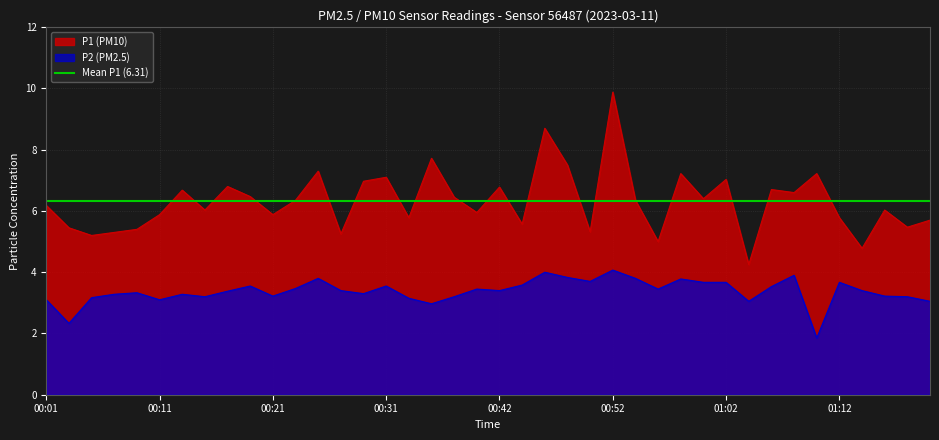

At which category does P2 reach its first local valley?

00:03